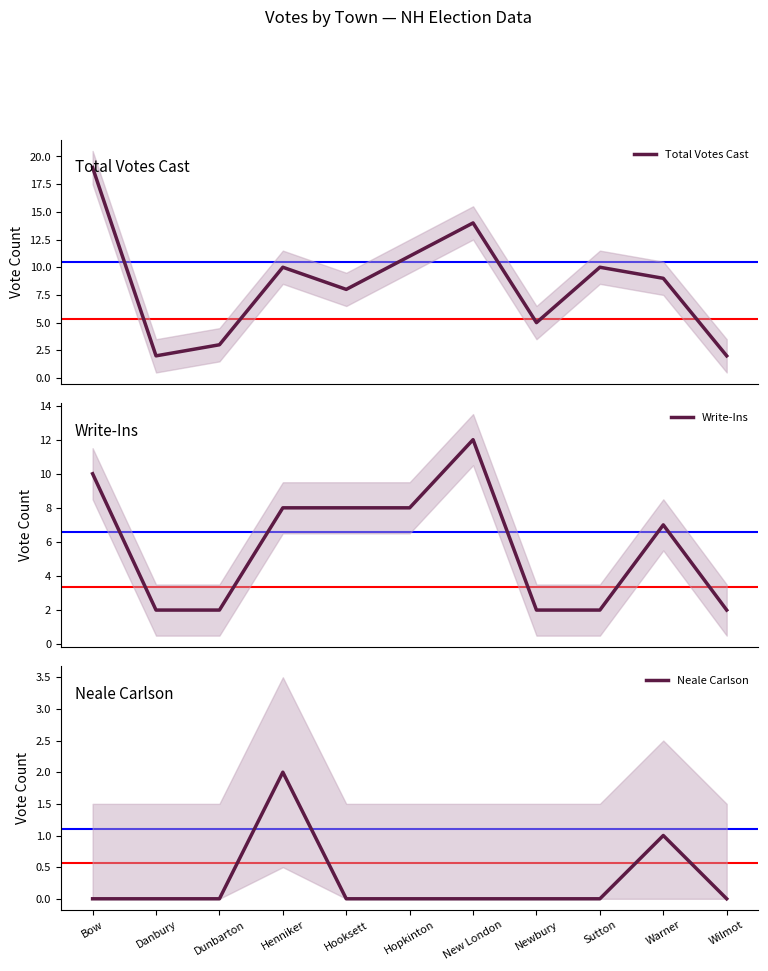

Rank the series by their average value, from lowest to highest.

Neale Carlson, Write-Ins, Total Votes Cast